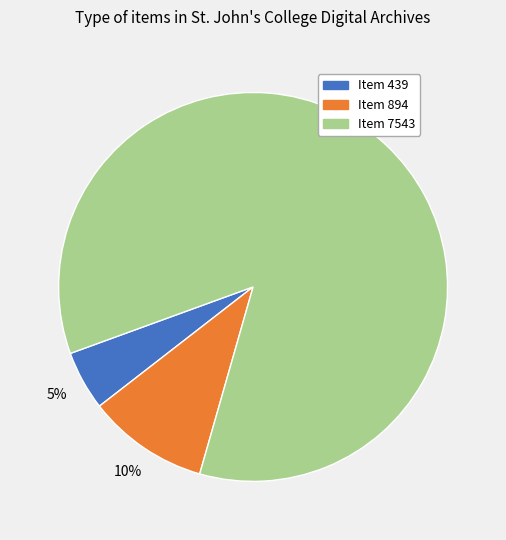

To the nearest percent, what is the combined percentage of Item 439 and Item 894?

15%